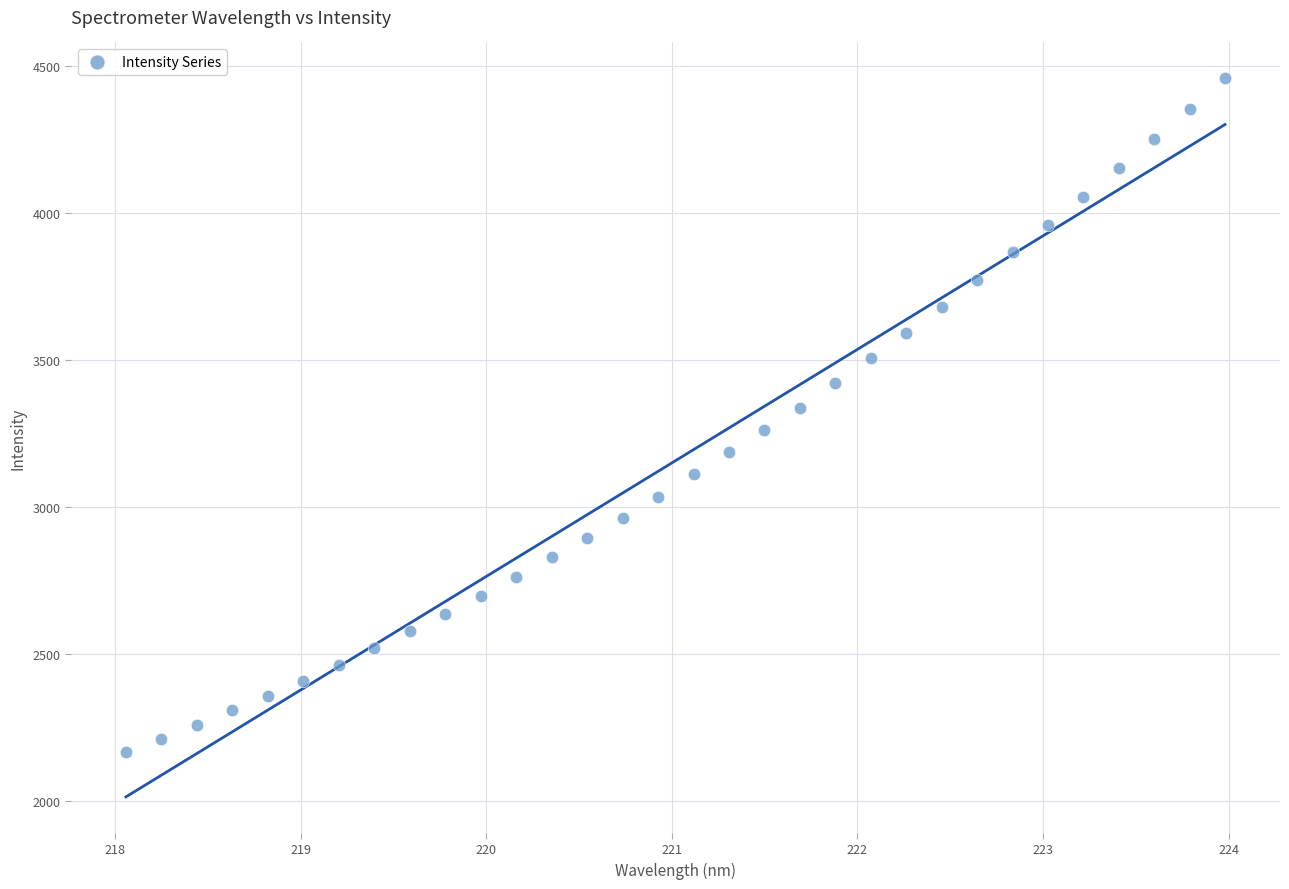

What is the range of X values (max minus min)?

5.9